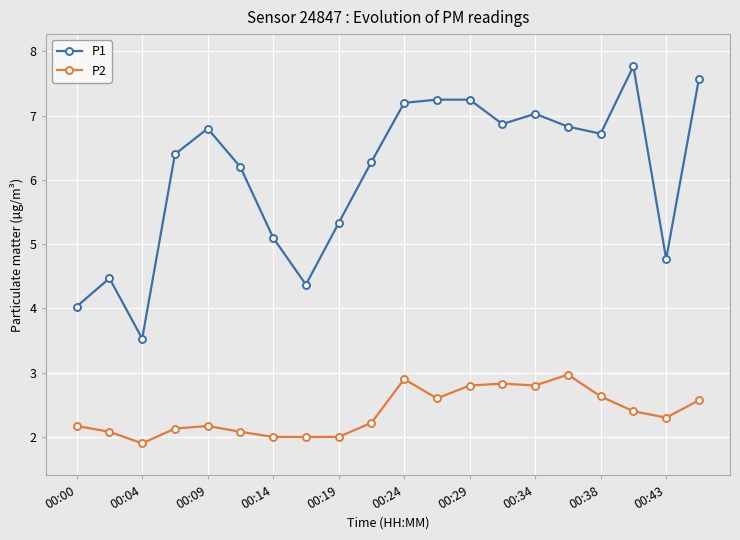

Which series has the largest range (max minus min)?

P1